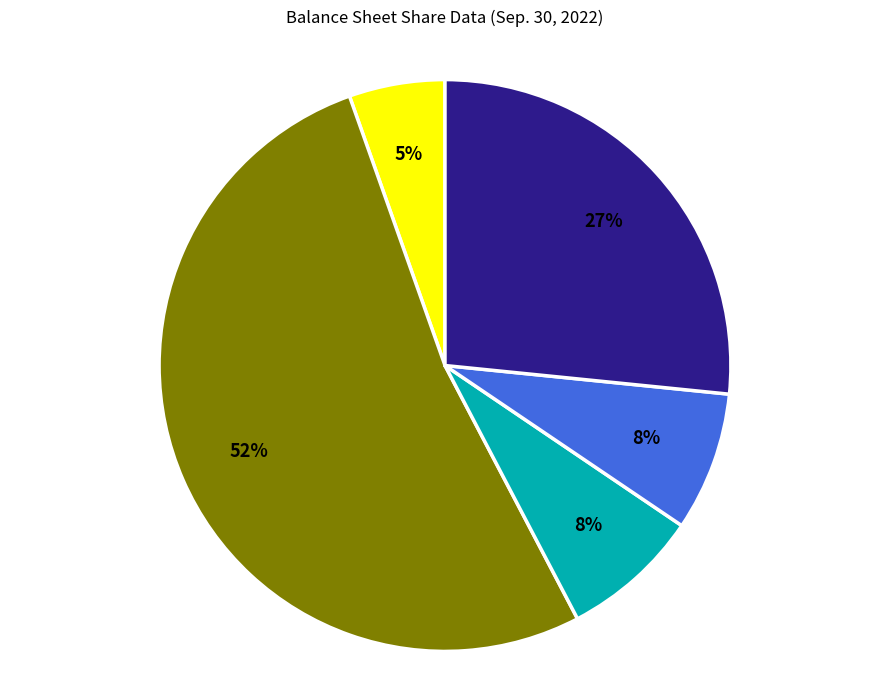

To the nearest percent, what is the average slice percentage?

20%